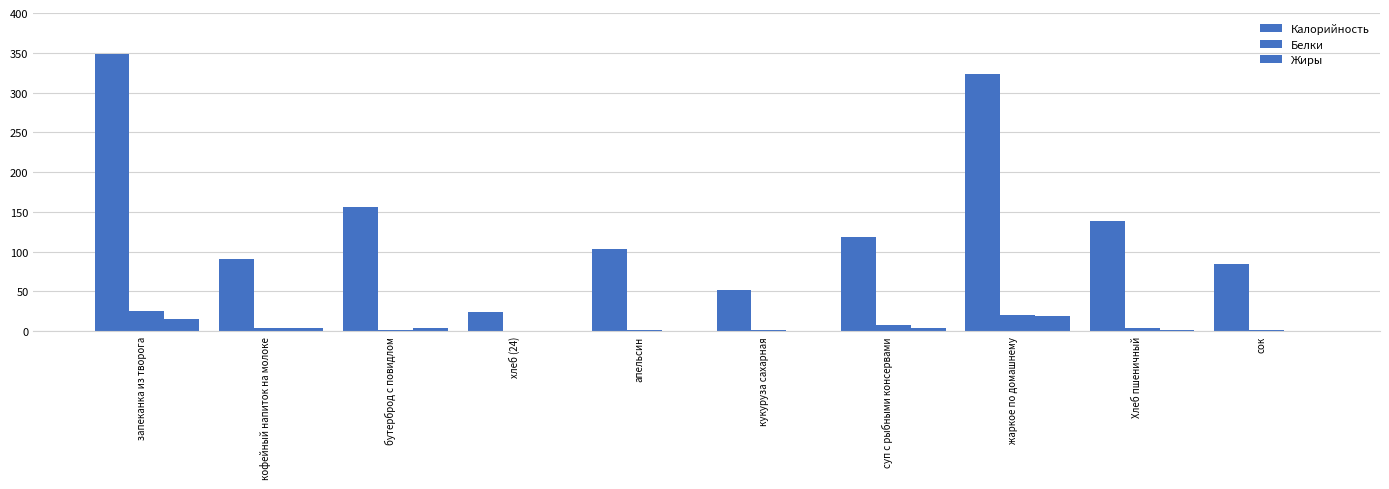

Does the chart contain stacked bars?

No